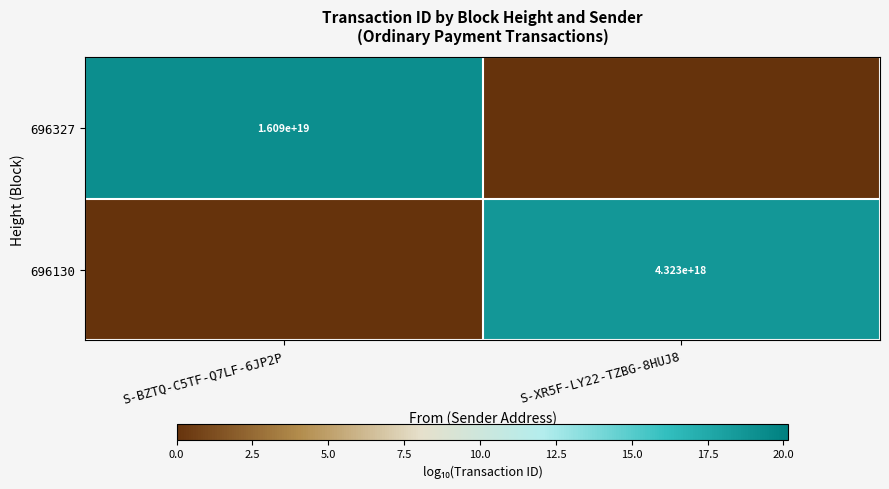

True or false: 696130 has a value of 4323000000000000000 at S-XR5F-LY22-TZBG-8HUJ8.

True